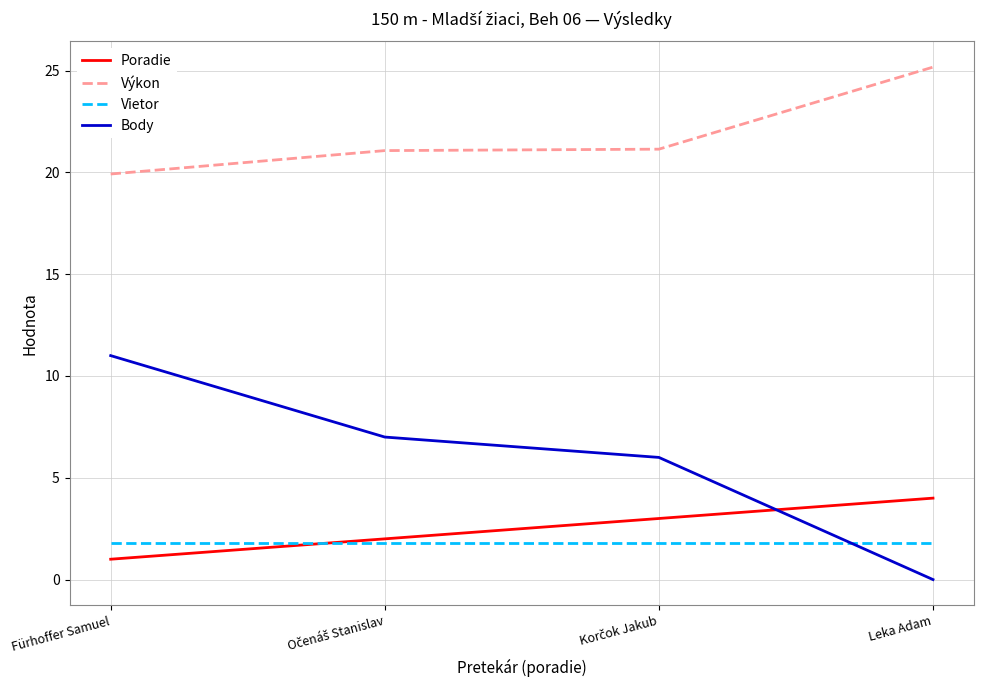

What is the lowest value of the Poradie series?

1.0